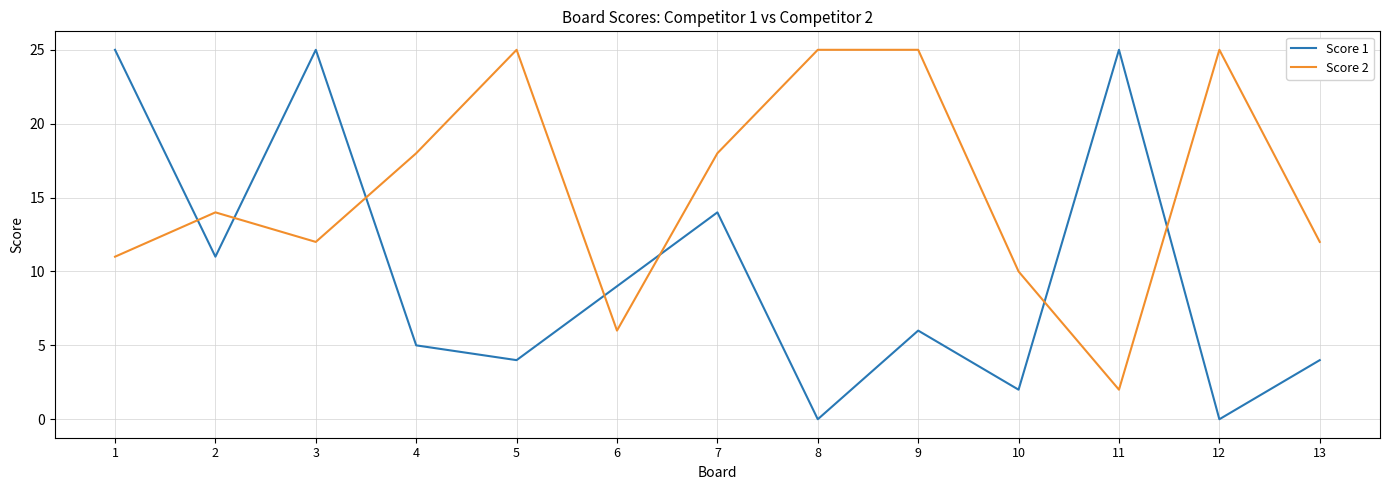

What is the approximate value of Score 1 at 4?

5